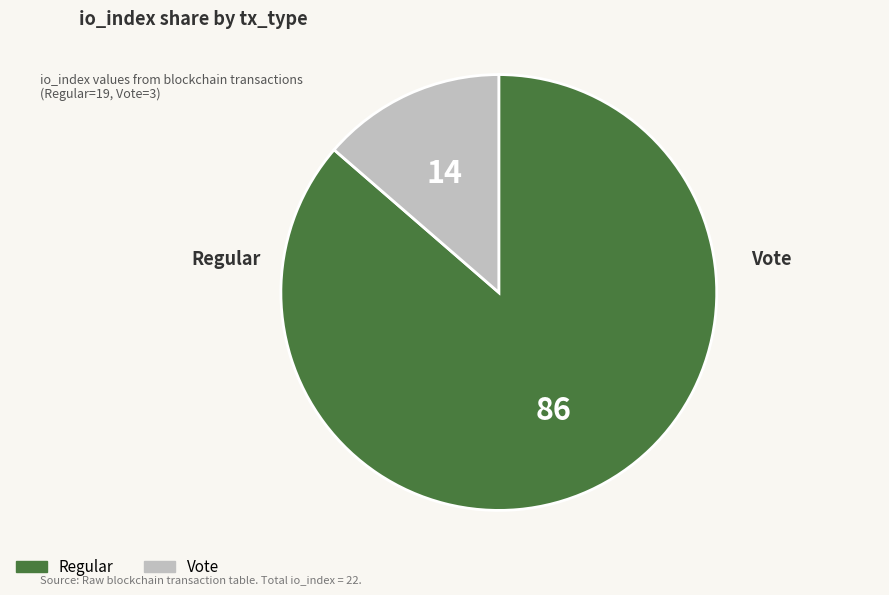

Rank the categories by value from lowest to highest.

Vote (io_index=3), Regular (io_index=19)